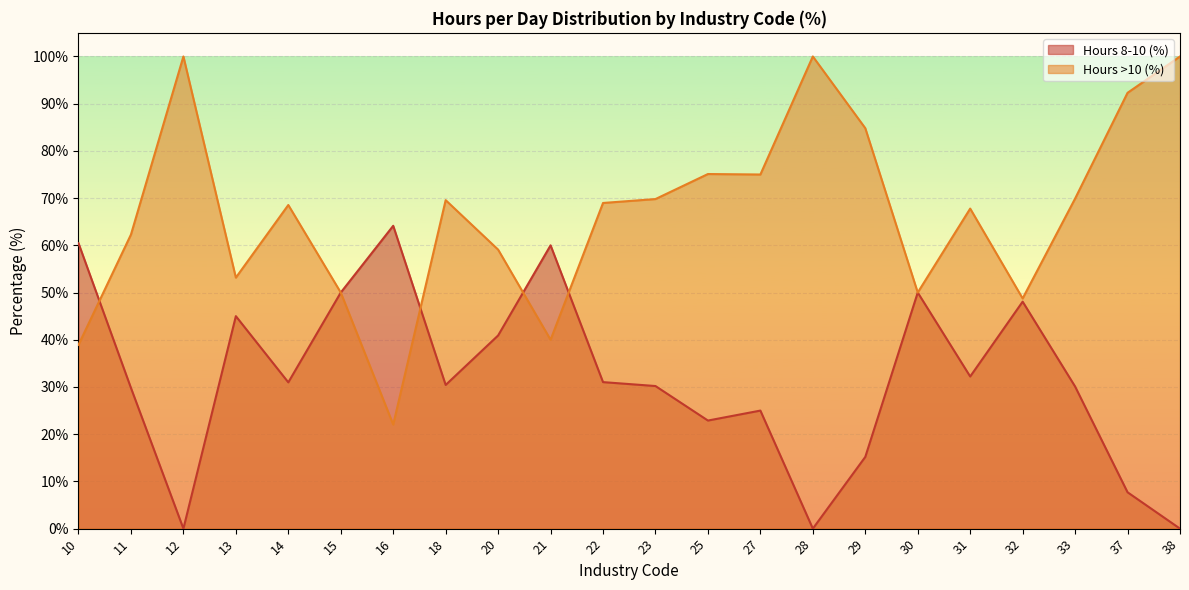

Rank the series by their maximum value, from highest to lowest.

Hours >10 (%), Hours 8-10 (%)